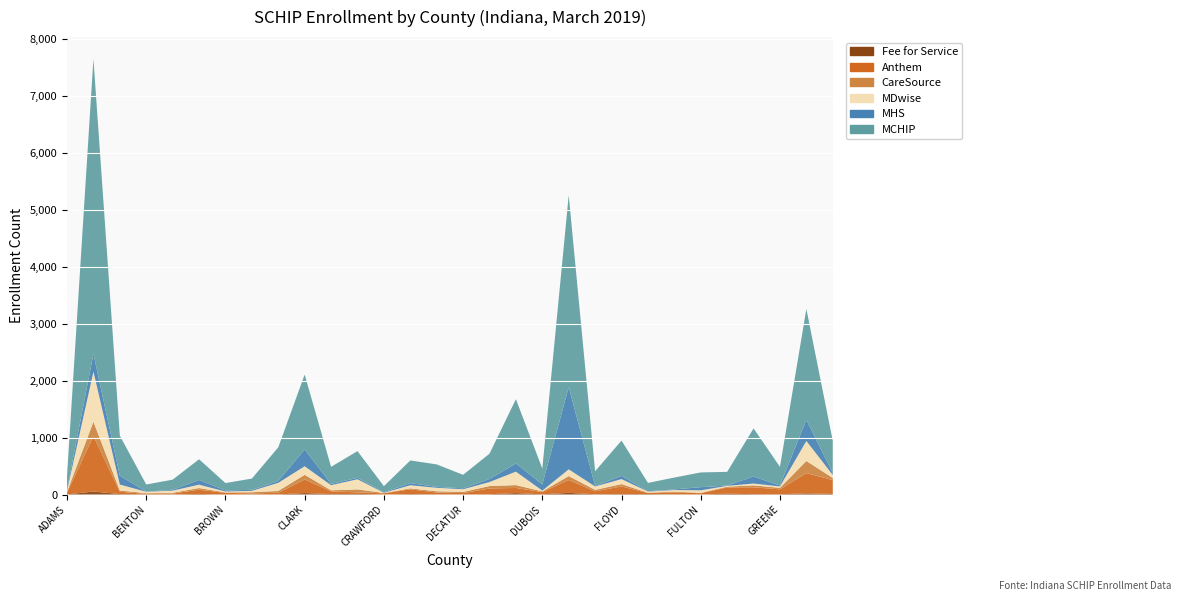

Reading right to left, extract all data points from this chart.

Fee for Service: 30-HANCOCK=10	29-HAMILTON=21	28-GREENE=5	27-GRANT=7	26-GIBSON=14	25-FULTON=2	24-FRANKLIN=1	23-FOUNTAIN=8	22-FLOYD=8	21-FAYETTE=5	20-ELKHART=29	19-DUBOIS=4	18-DELAWARE=25	17-DEKALB=5	16-DECATUR=2	15-DEARBORN=3	14-DAVIESS=8	13-CRAWFORD=1	12-CLINTON=11	11-CLAY=8	10-CLARK=26	09-CASS=2	08-CARROLL=3	07-BROWN=0	06-BOONE=10	05-BLACKFORD=3	04-BENTON=4	03-BARTHOLOMEW=8	02-ALLEN=53	01-ADAMS=2
Anthem: 30-HANCOCK=243	29-HAMILTON=355	28-GREENE=86	27-GRANT=120	26-GIBSON=111	25-FULTON=22	24-FRANKLIN=35	23-FOUNTAIN=19	22-FLOYD=134	21-FAYETTE=52	20-ELKHART=226	19-DUBOIS=38	18-DELAWARE=90	17-DEKALB=102	16-DECATUR=23	15-DEARBORN=32	14-DAVIESS=84	13-CRAWFORD=20	12-CLINTON=27	11-CLAY=48	10-CLARK=238	09-CASS=29	08-CARROLL=17	07-BROWN=29	06-BOONE=75	05-BLACKFORD=14	04-BENTON=8	03-BARTHOLOMEW=40	02-ALLEN=974	01-ADAMS=30
CareSource: 30-HANCOCK=38	29-HAMILTON=213	28-GREENE=26	27-GRANT=34	26-GIBSON=13	25-FULTON=5	24-FRANKLIN=16	23-FOUNTAIN=5	22-FLOYD=41	21-FAYETTE=25	20-ELKHART=69	19-DUBOIS=13	18-DELAWARE=51	17-DEKALB=42	16-DECATUR=21	15-DEARBORN=22	14-DAVIESS=16	13-CRAWFORD=6	12-CLINTON=52	11-CLAY=18	10-CLARK=82	09-CASS=32	08-CARROLL=20	07-BROWN=8	06-BOONE=29	05-BLACKFORD=13	04-BENTON=12	03-BARTHOLOMEW=23	02-ALLEN=252	01-ADAMS=16
MDwise: 30-HANCOCK=53	29-HAMILTON=351	28-GREENE=25	27-GRANT=32	26-GIBSON=14	25-FULTON=45	24-FRANKLIN=27	23-FOUNTAIN=20	22-FLOYD=88	21-FAYETTE=60	20-ELKHART=118	19-DUBOIS=14	18-DELAWARE=236	17-DEKALB=70	16-DECATUR=47	15-DEARBORN=61	14-DAVIESS=55	13-CRAWFORD=4	12-CLINTON=178	11-CLAY=90	10-CLARK=150	09-CASS=142	08-CARROLL=25	07-BROWN=16	06-BOONE=59	05-BLACKFORD=39	04-BENTON=24	03-BARTHOLOMEW=104	02-ALLEN=879	01-ADAMS=21
MHS: 30-HANCOCK=33	29-HAMILTON=372	28-GREENE=17	27-GRANT=124	26-GIBSON=5	25-FULTON=55	24-FRANKLIN=11	23-FOUNTAIN=5	22-FLOYD=57	21-FAYETTE=10	20-ELKHART=1443	19-DUBOIS=109	18-DELAWARE=144	17-DEKALB=54	16-DECATUR=16	15-DEARBORN=16	14-DAVIESS=38	13-CRAWFORD=9	12-CLINTON=26	11-CLAY=22	10-CLARK=296	09-CASS=33	08-CARROLL=17	07-BROWN=19	06-BOONE=82	05-BLACKFORD=15	04-BENTON=3	03-BARTHOLOMEW=155	02-ALLEN=311	01-ADAMS=25
MCHIP: 30-HANCOCK=565	29-HAMILTON=1946	28-GREENE=327	27-GRANT=844	26-GIBSON=241	25-FULTON=259	24-FRANKLIN=208	23-FOUNTAIN=147	22-FLOYD=619	21-FAYETTE=257	20-ELKHART=3369	19-DUBOIS=277	18-DELAWARE=1128	17-DEKALB=444	16-DECATUR=237	15-DEARBORN=395	14-DAVIESS=397	13-CRAWFORD=107	12-CLINTON=468	11-CLAY=300	10-CLARK=1314	09-CASS=591	08-CARROLL=198	07-BROWN=129	06-BOONE=364	05-BLACKFORD=177	04-BENTON=125	03-BARTHOLOMEW=703	02-ALLEN=5179	01-ADAMS=231